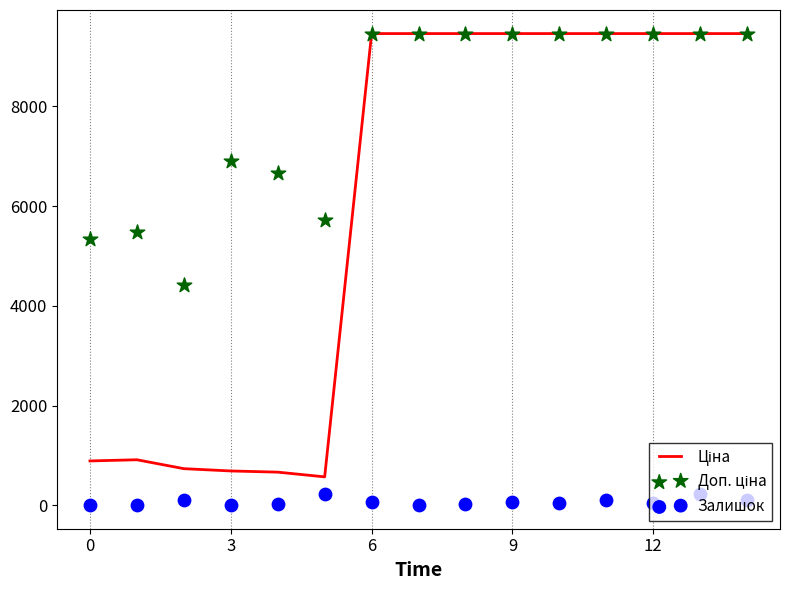

Which series contains the highest Y value?

Ціна